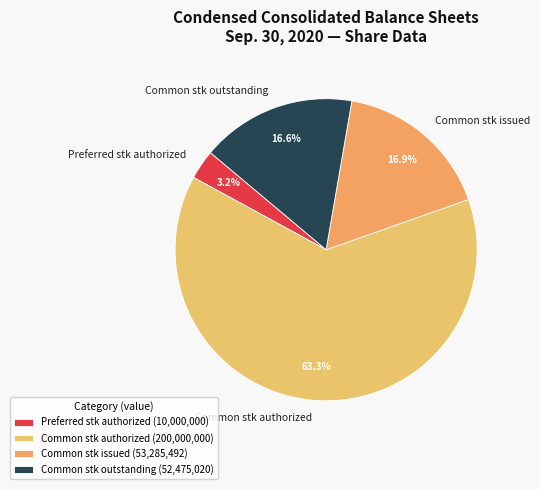

Is there a majority slice in this chart?

Yes